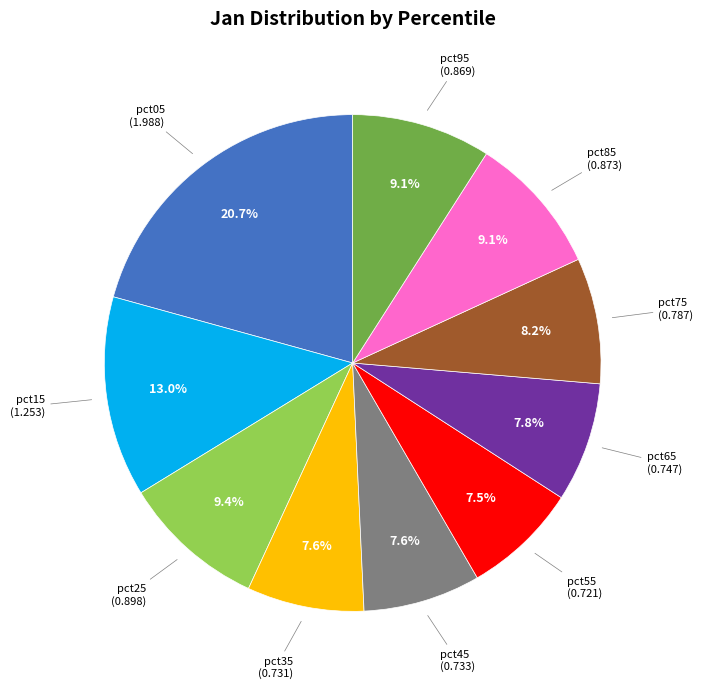

Does any single category account for the majority?

No